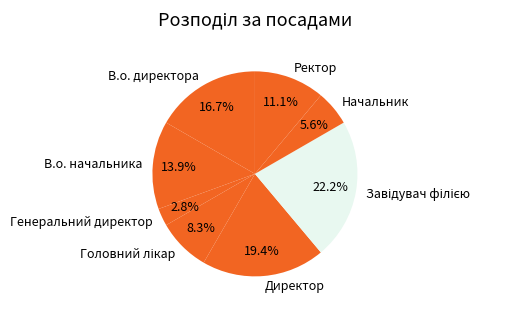

To the nearest percent, what is the average slice percentage?

12%